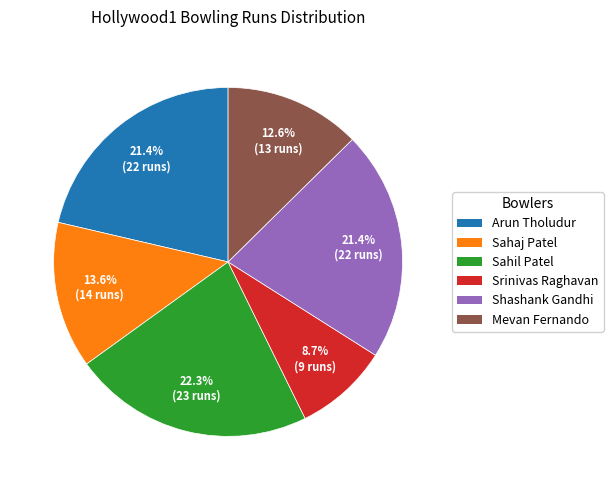

Which slice is the smallest?

Srinivas Raghavan